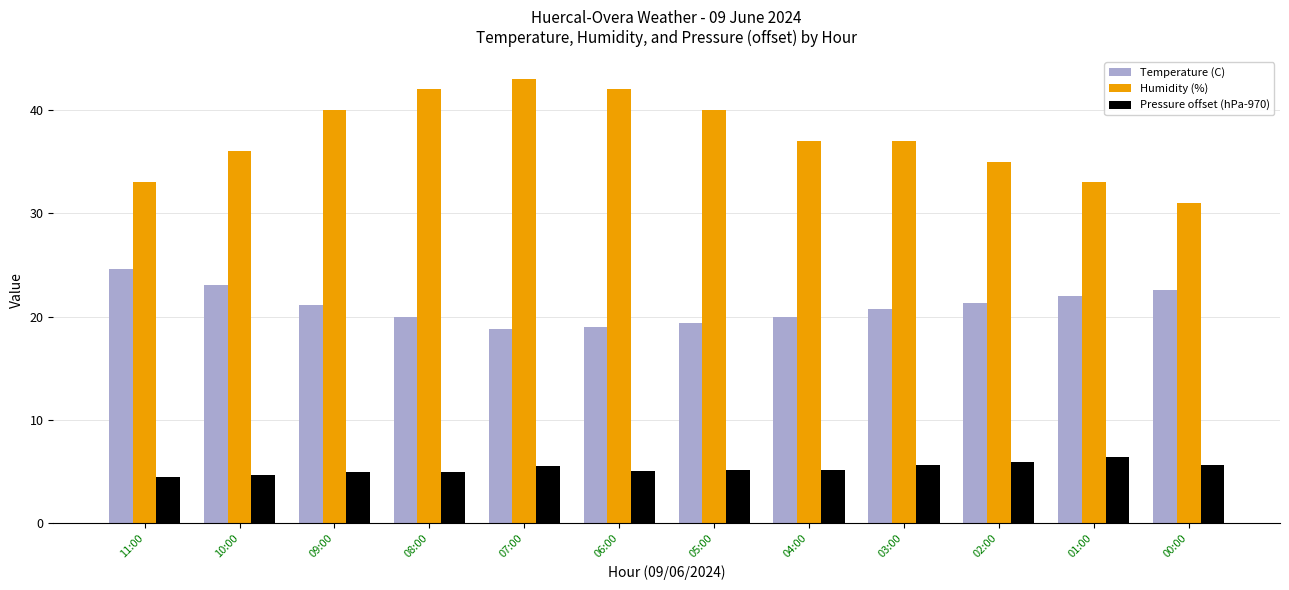

What is the total value across all series at 05:00?

64.6